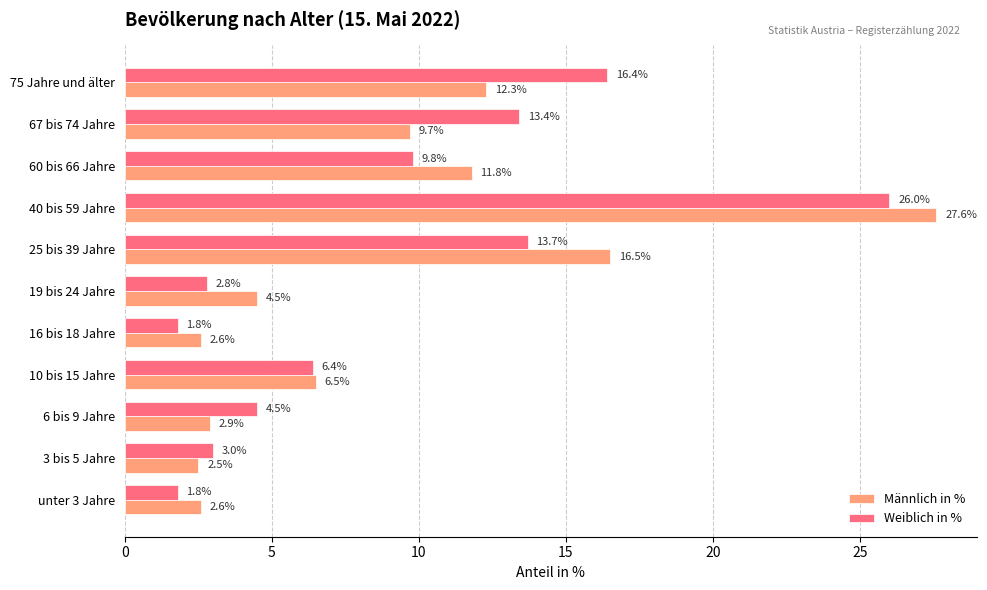

What is the difference between the second highest and minimum values in the Weiblich in % series?

14.6